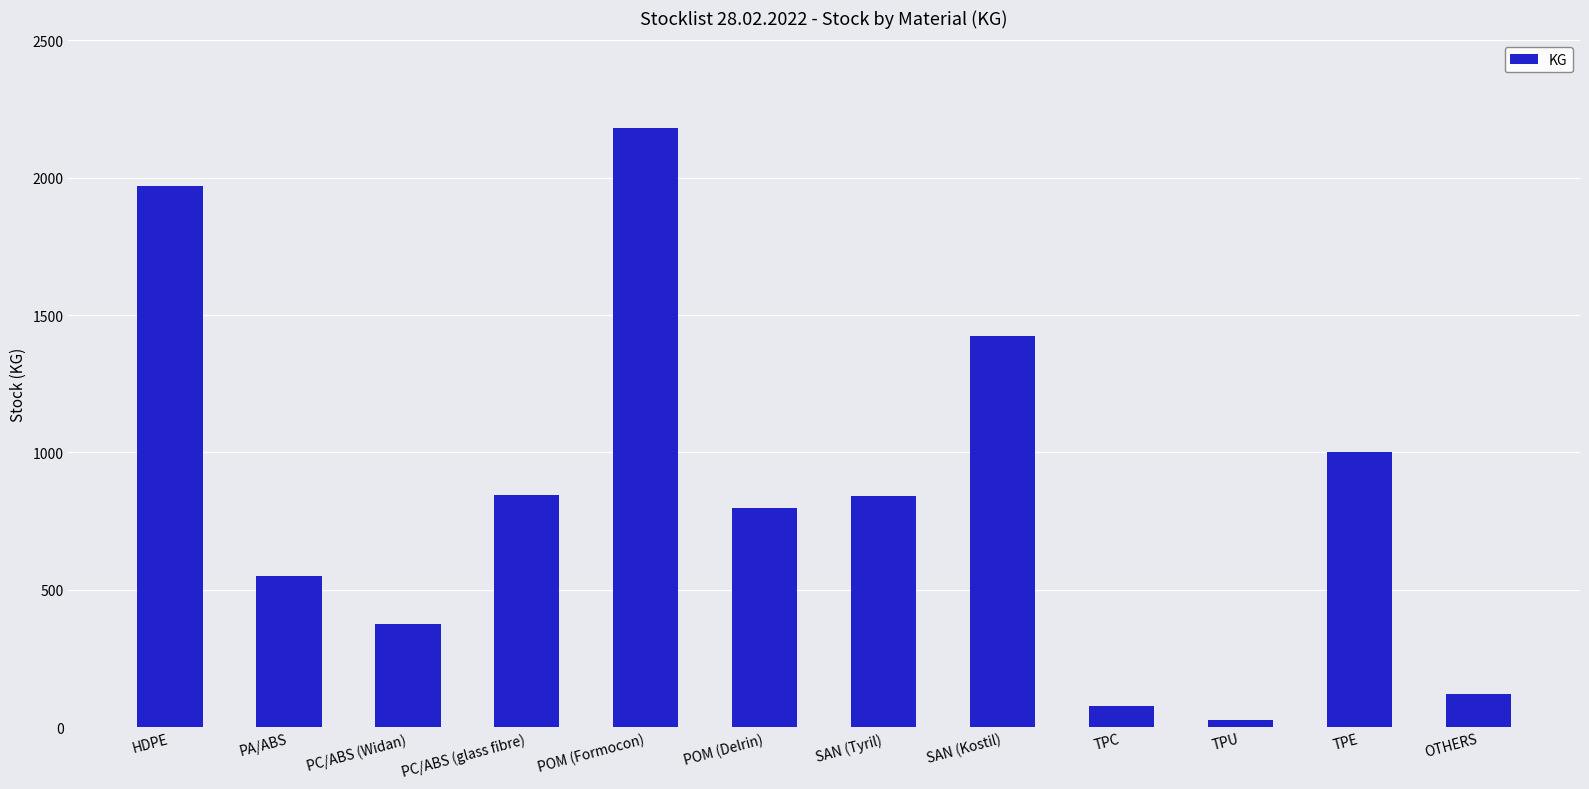

Are the bars horizontal?

No